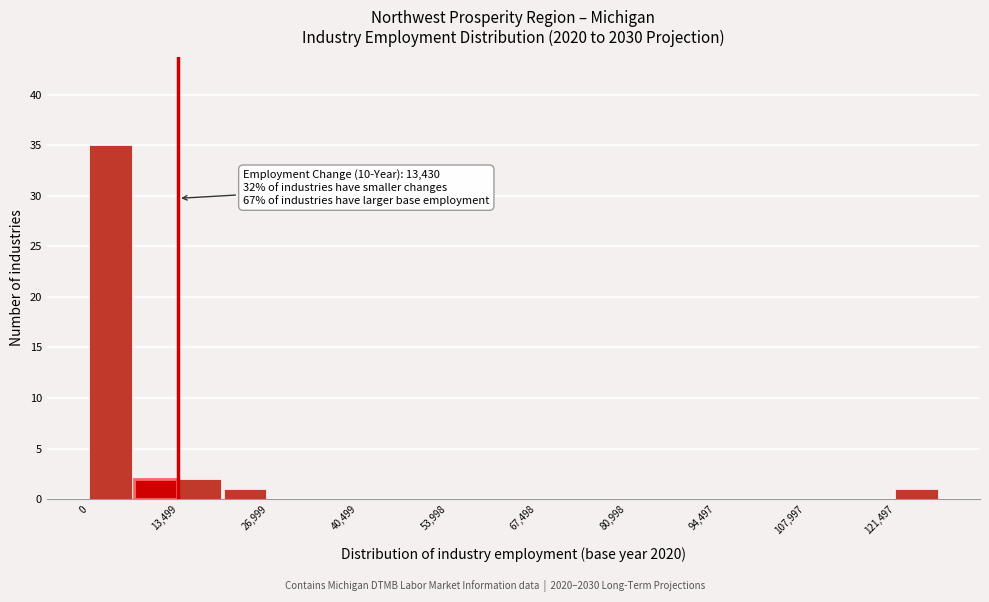

Around what value on the x-axis is the tallest bar? Give the approximate position of its centre, as read against the axis.

4000